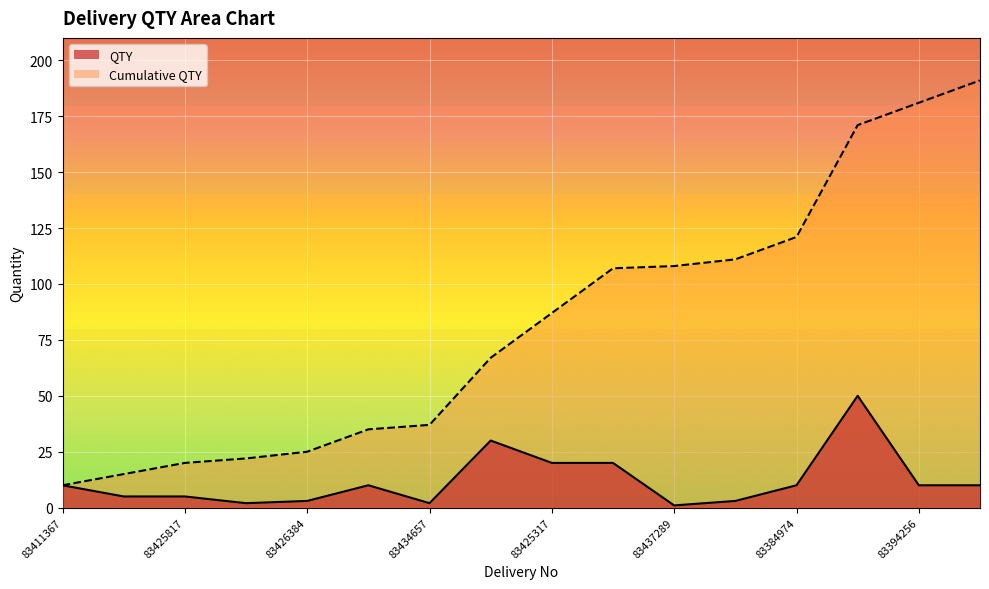

True or false: Cumulative QTY has a value of 87 at 83425317.

True